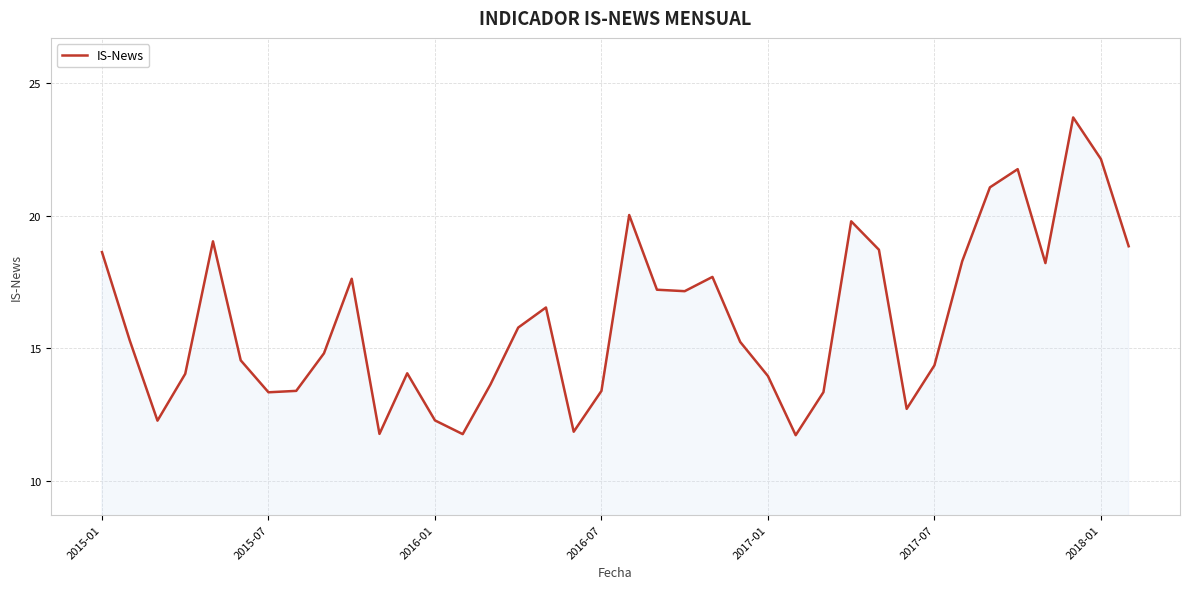

What is the difference between the maximum and minimum values?

12.0